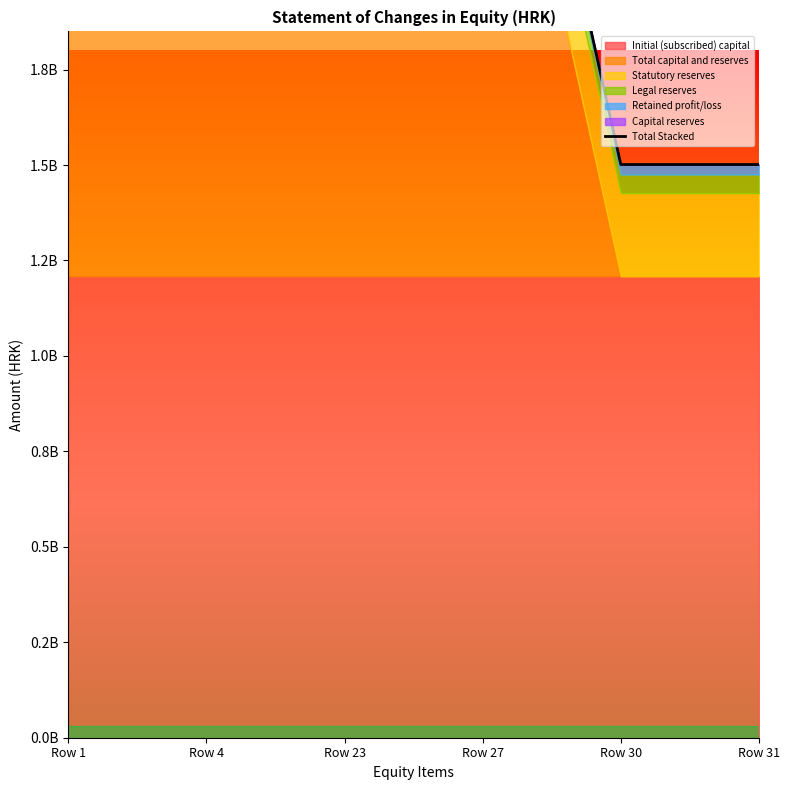

The chart shows a value of 1501319121 at Row 31. True or false?

True